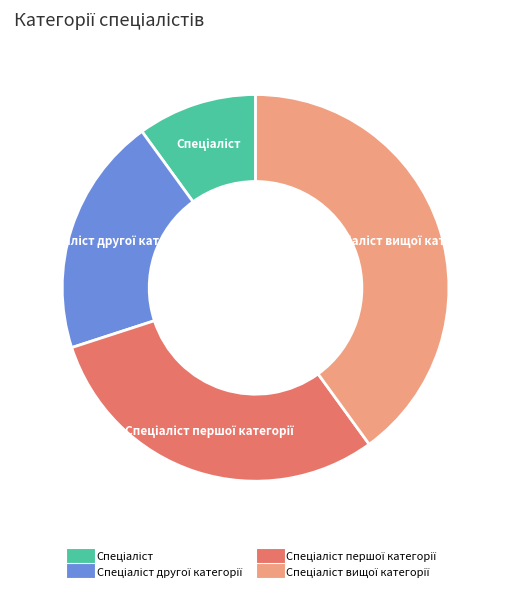

How many segments does this pie chart have?

4